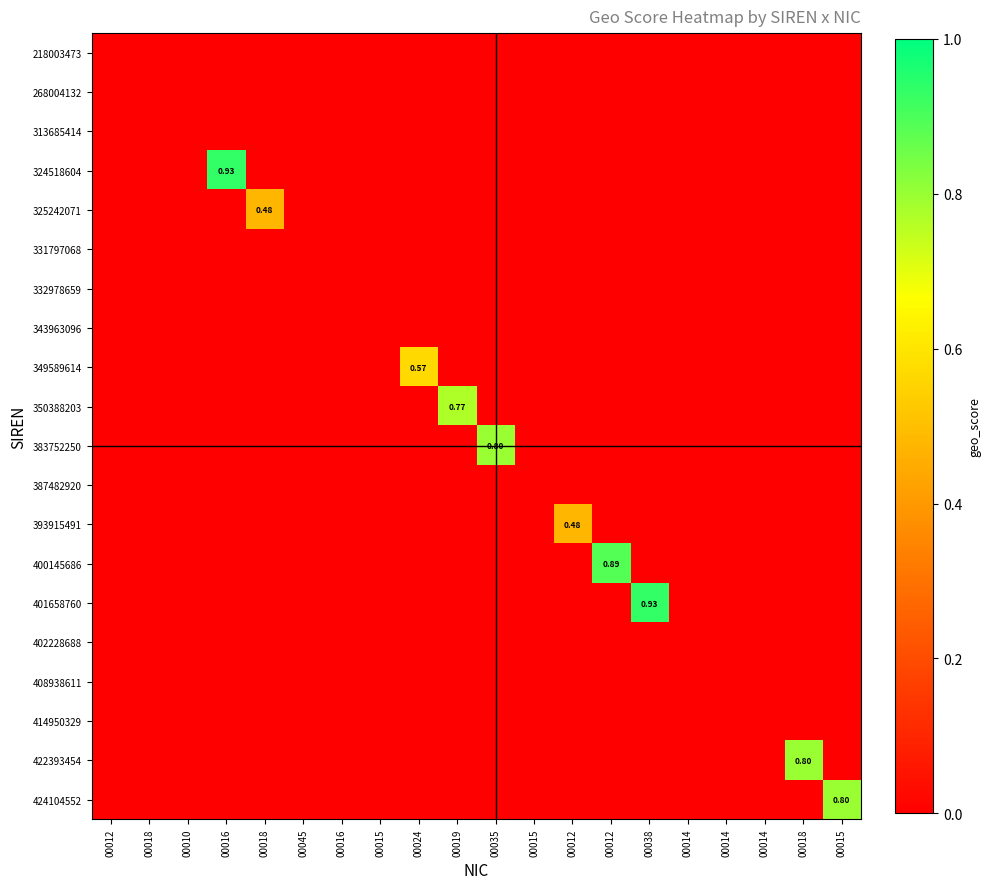

Is the value of 383752250 at 00015 greater than the value of 350388203 at 00015?

No